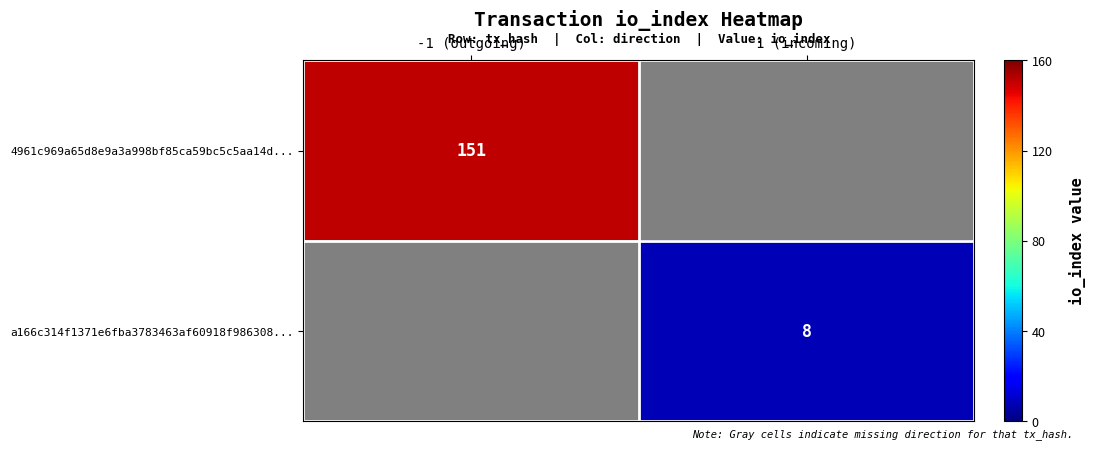

The 4961c969a65d8e9a3a998bf85ca59bc5c5aa14d... series shows 61.5 at -1 (outgoing). True or false?

False